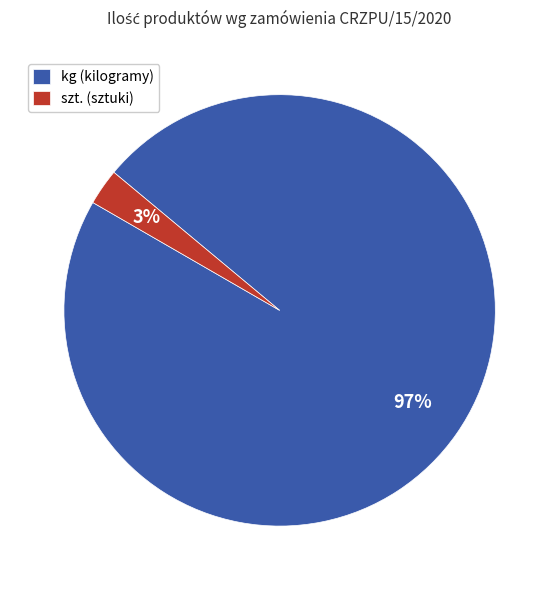

To the nearest percent, what is the average slice percentage?

50%